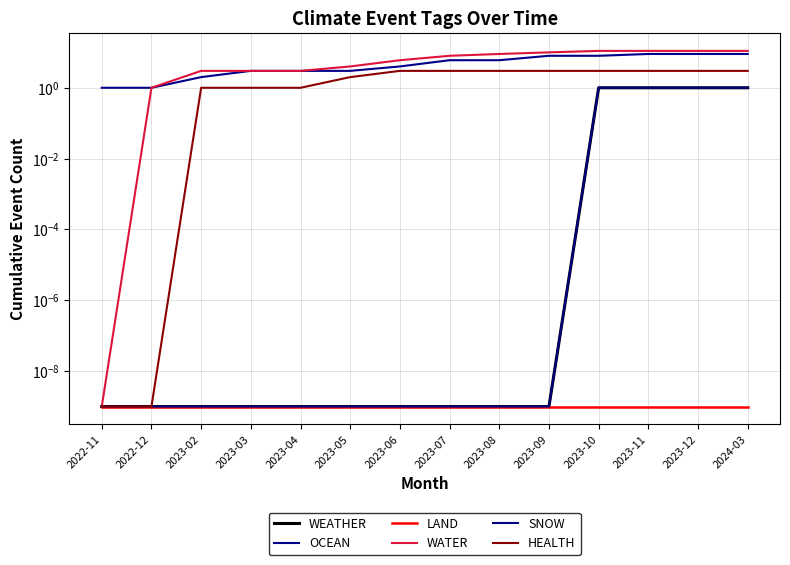

True or false: WEATHER and OCEAN intersect in this chart.

False